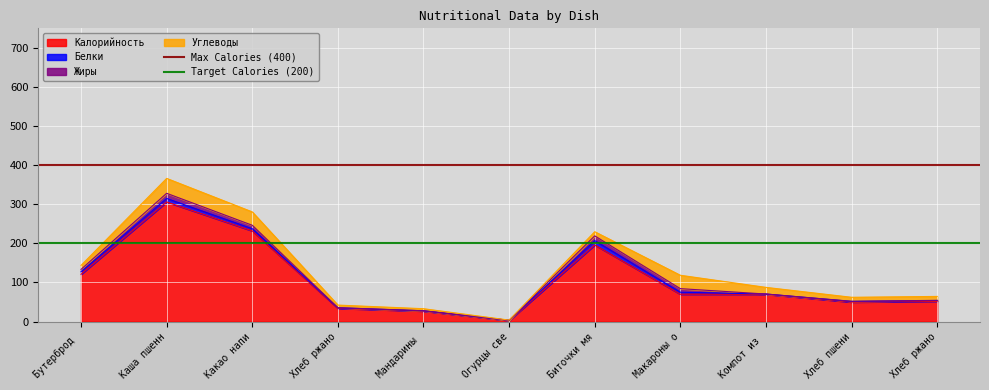

Is the value of Target Calories (200) at Каша пшенн greater than the value of Max Calories (400) at Бутерброд ?

No